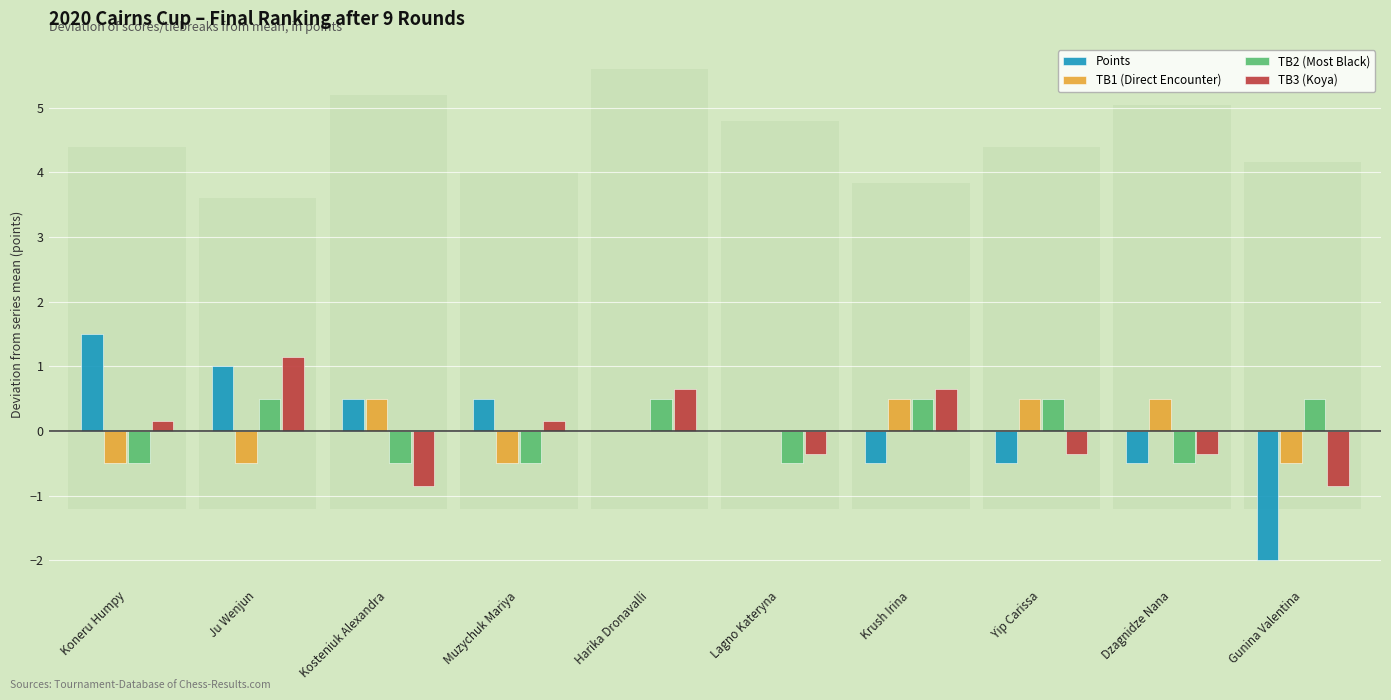

Read the Points value at Muzychuk Mariya.

0.5